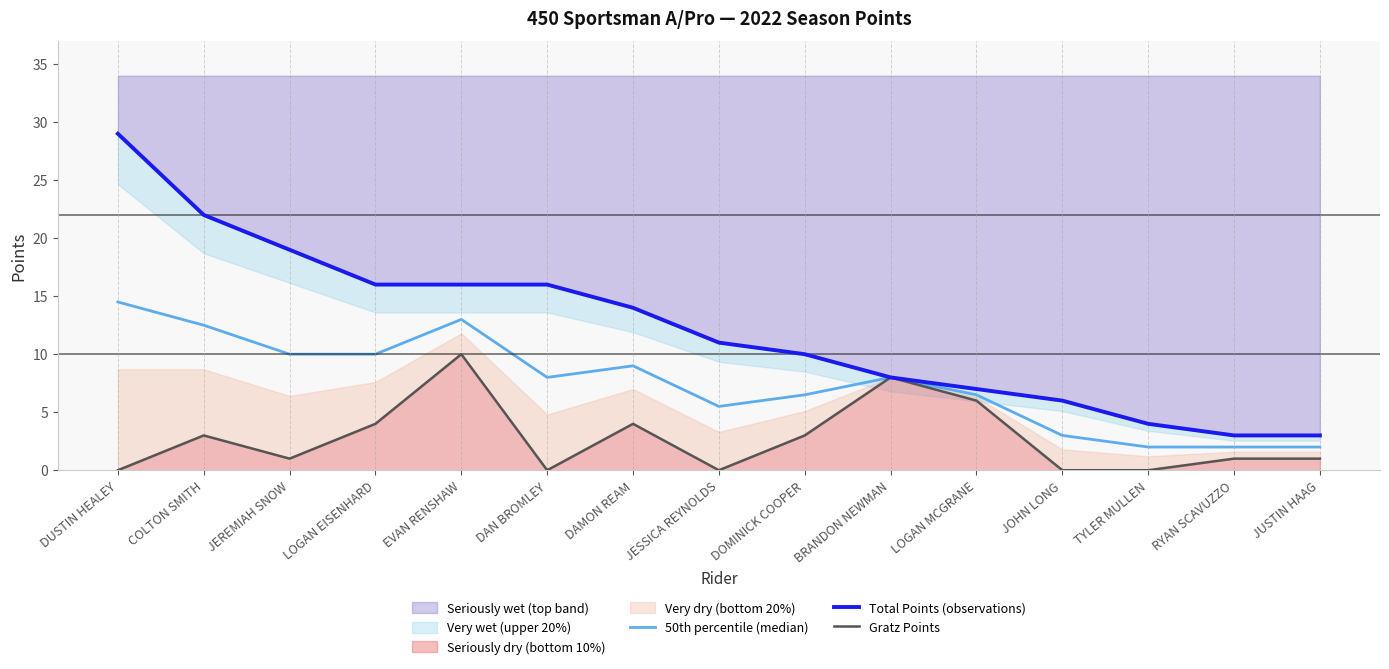

At how many categories does at least one series exceed 26?

1